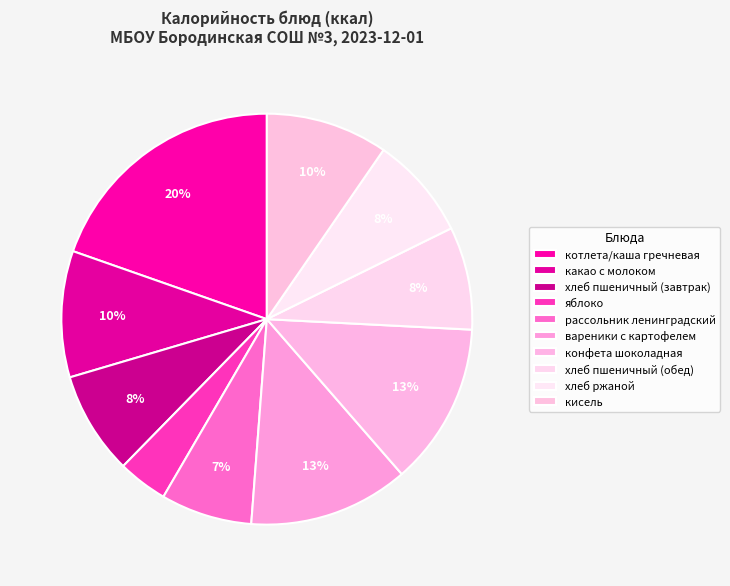

To the nearest percent, what is the difference between the хлеб пшеничный (завтрак) and кисель slice percentages?

2%